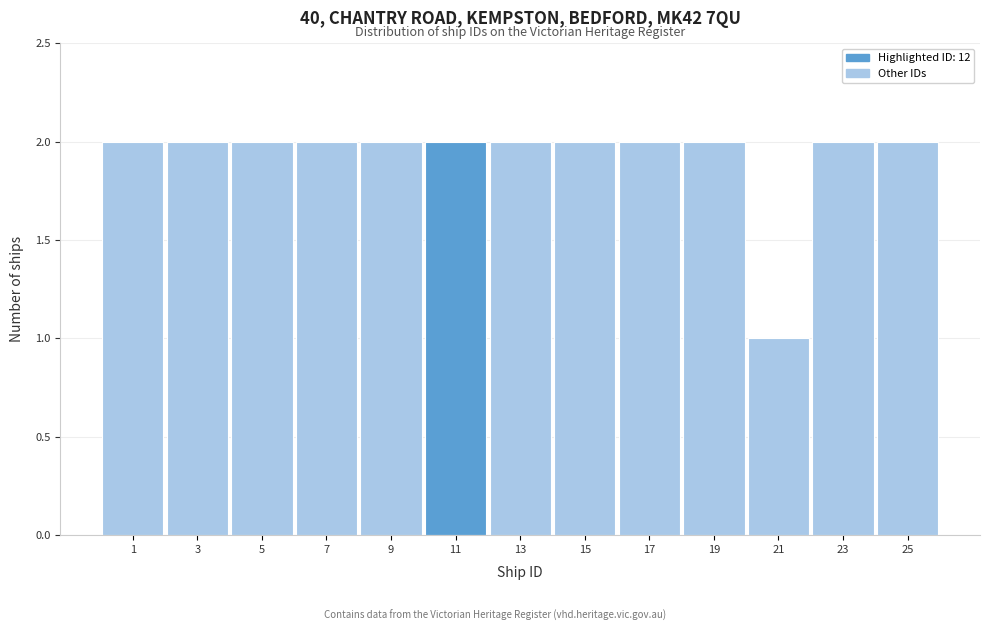

Reading right to left, transcribe all the data shown in this chart.

25=2	23=2	21=1	19=2	17=2	15=2	13=2	11=2	9=2	7=2	5=2	3=2	1=2